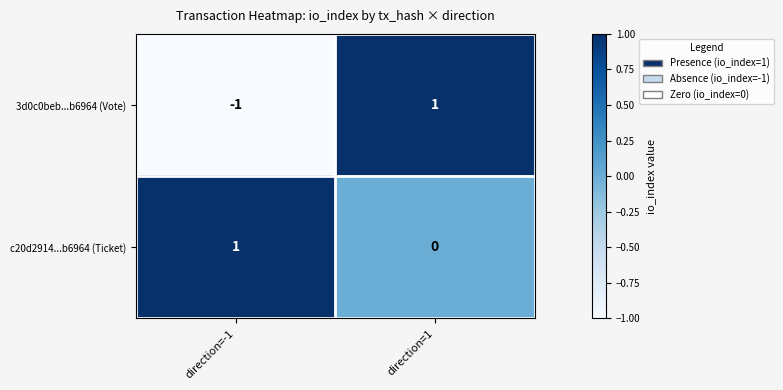

Which category has the highest value in the c20d2914...b6964 (Ticket) series?

direction=-1